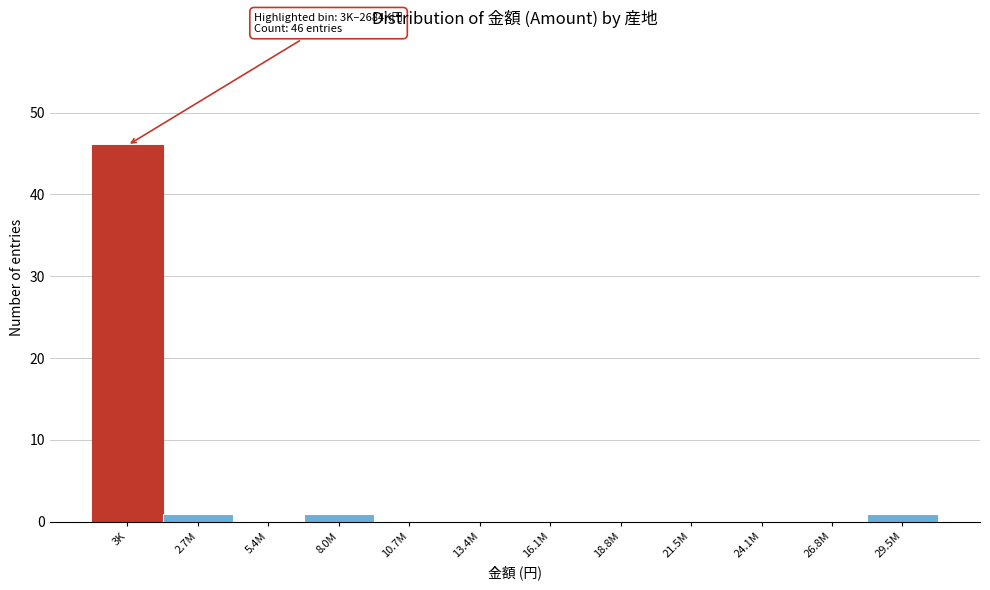

Reading right to left, extract all data points from this chart.

29.5M=1	26.8M=0	24.1M=0	21.5M=0	18.8M=0	16.1M=0	13.4M=0	10.7M=0	8.0M=1	5.4M=0	2.7M=1	3K=46